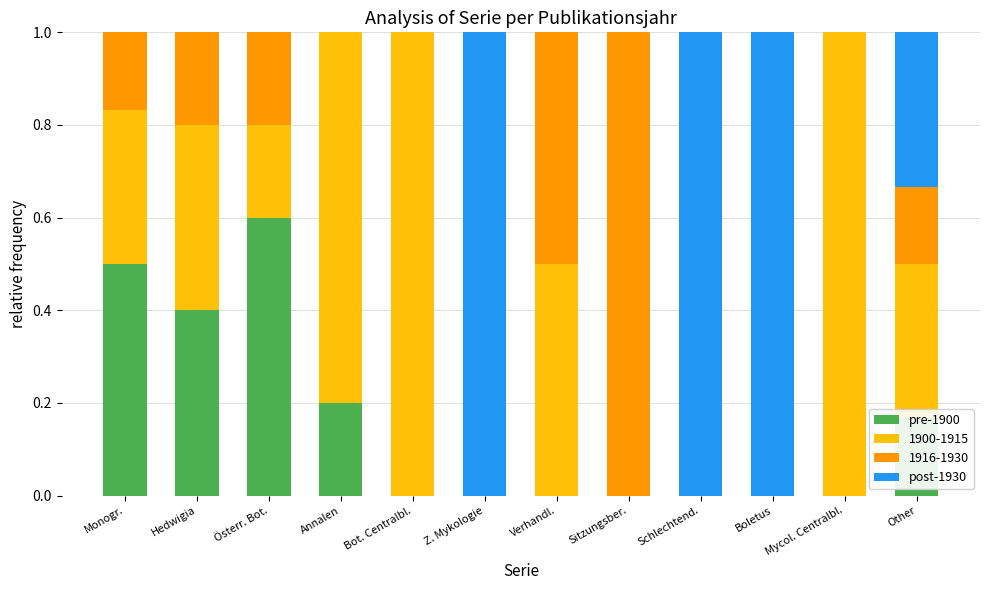

At which label does pre-1900 reach its peak?

Österr. Bot.